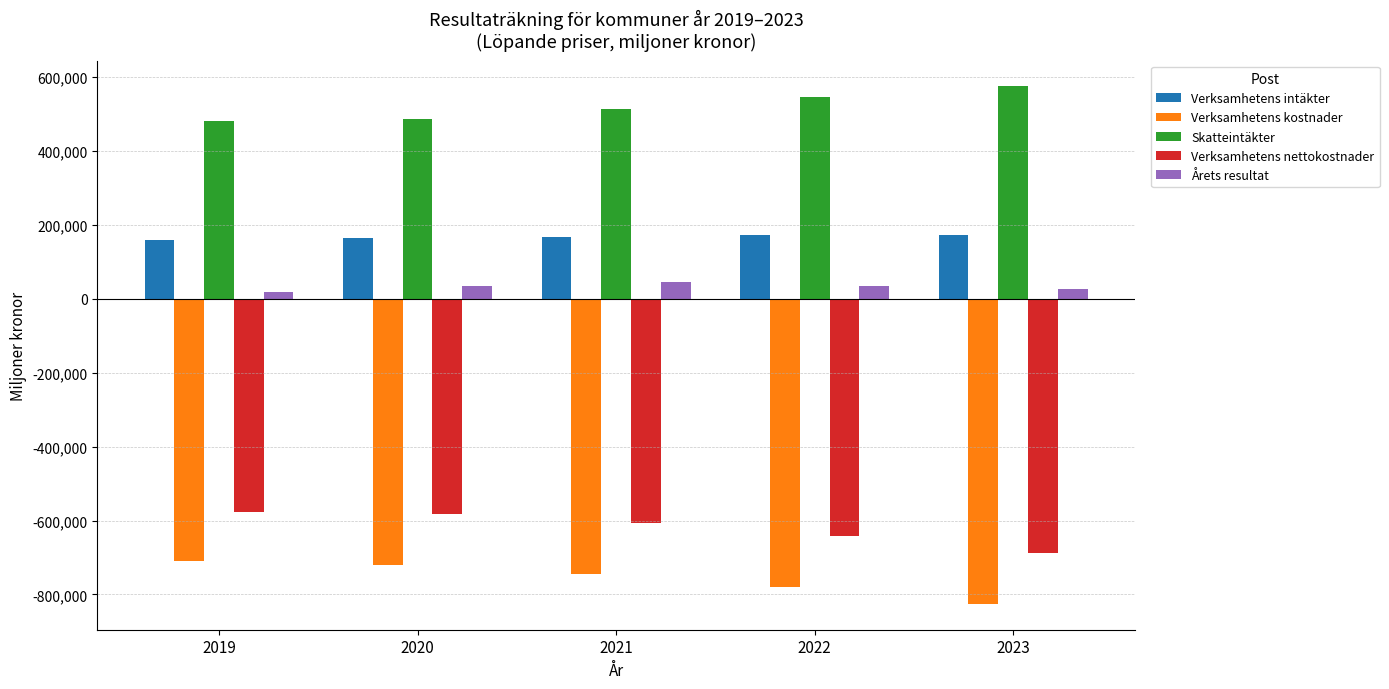

What is the approximate value of Årets resultat at 2020?

35223.1